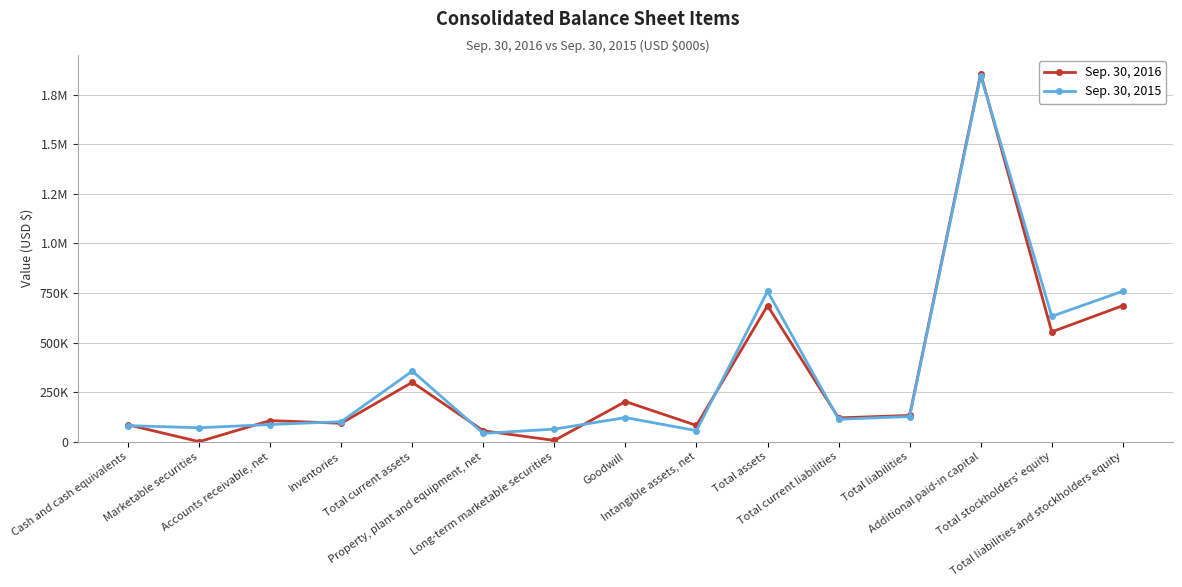

Does the chart have visible grid lines?

Yes